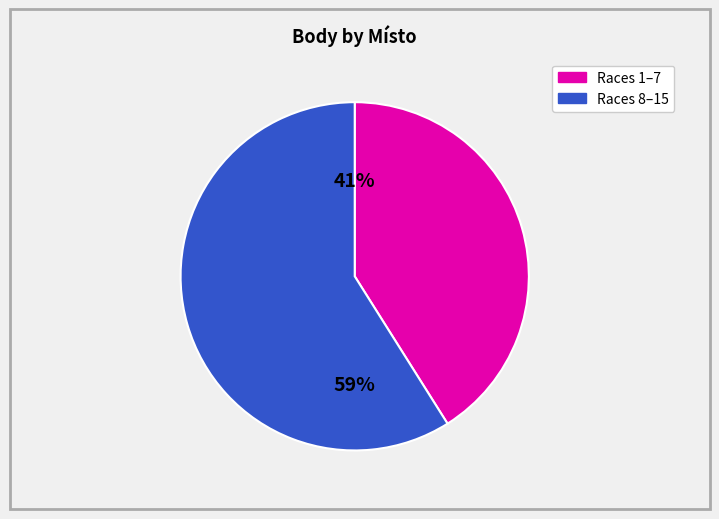

Count the number of slices in the pie.

2